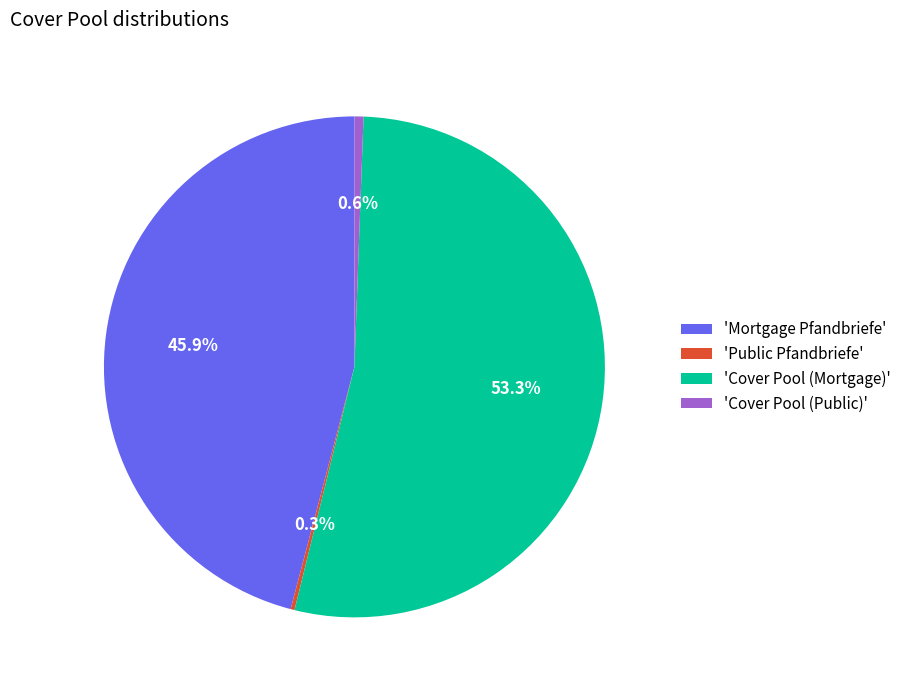

Approximately how many times larger is the value at 'Mortgage Pfandbriefe' compared to 'Cover Pool (Public)'?

79.1